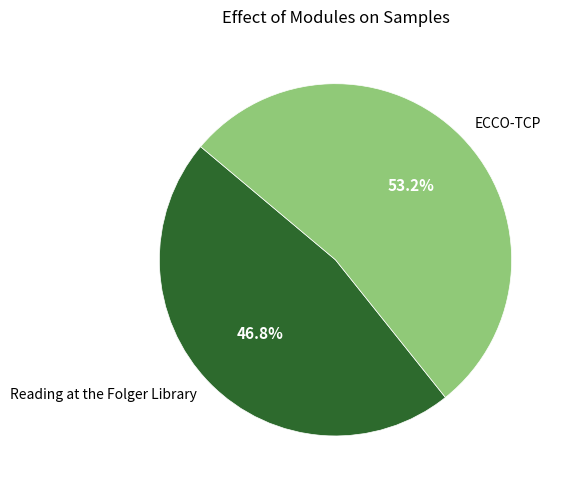

True or false: Reading at the Folger Library accounts for 41% of the total.

False